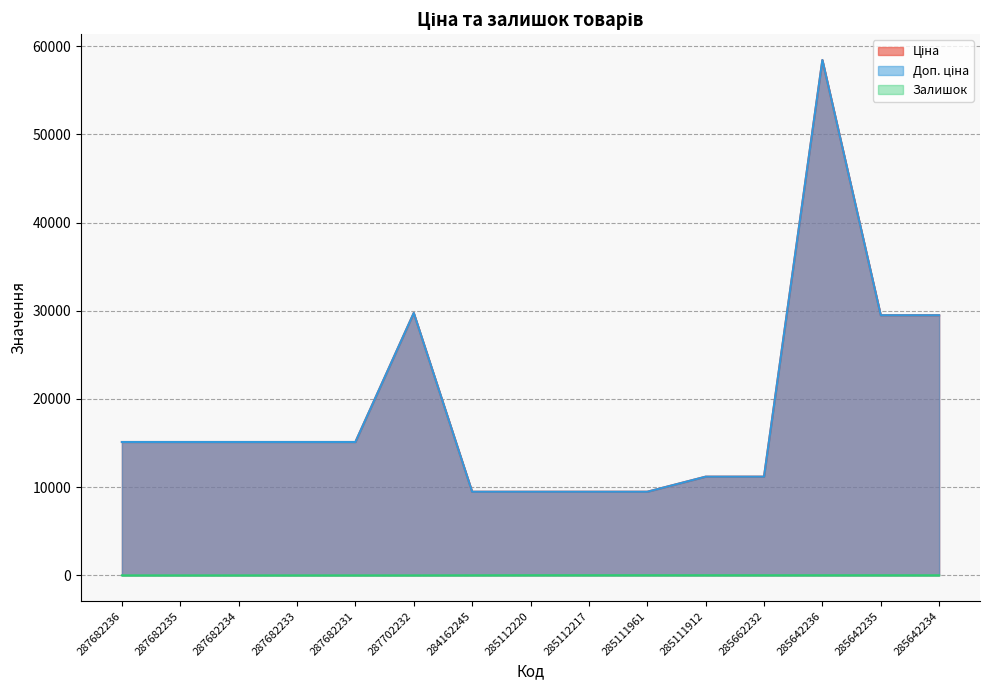

Between 285111912 and 285112217, which is larger?

285111912